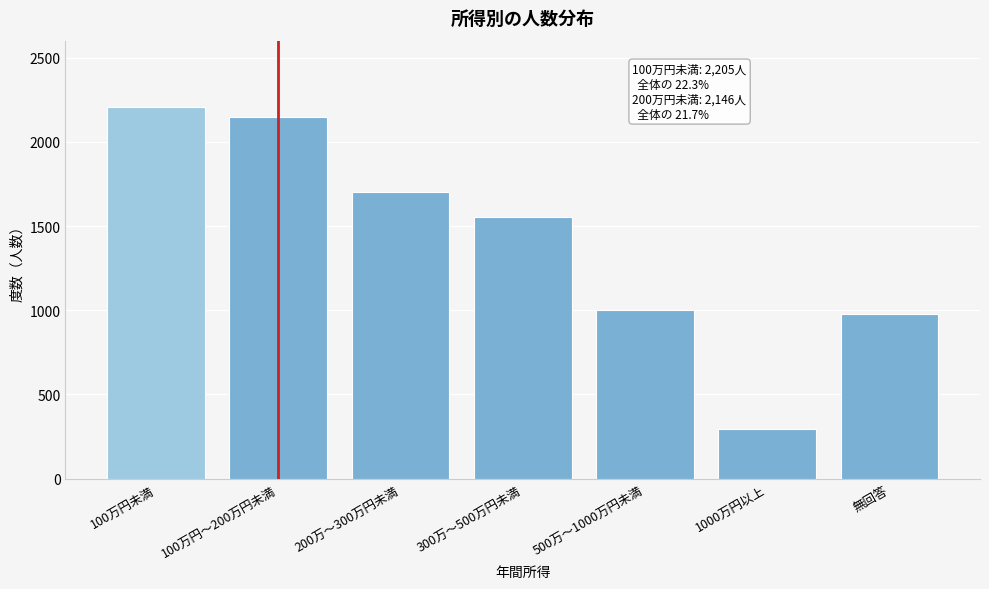

Reading left to right, transcribe all the data shown in this chart.

100万円未満=2205	100万円～200万円未満=2146	200万～300万円未満=1700	300万～500万円未満=1553	500万～1000万円未満=1004	1000万円以上=292	無回答=979